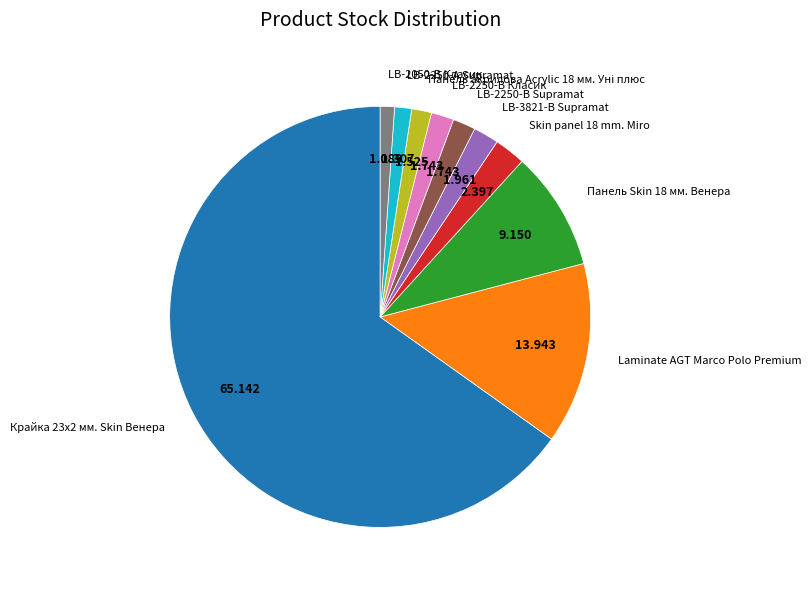

Do LB-2250-В Класик and Панель Skin 18 мм. Венера together represent more than half of the pie?

No